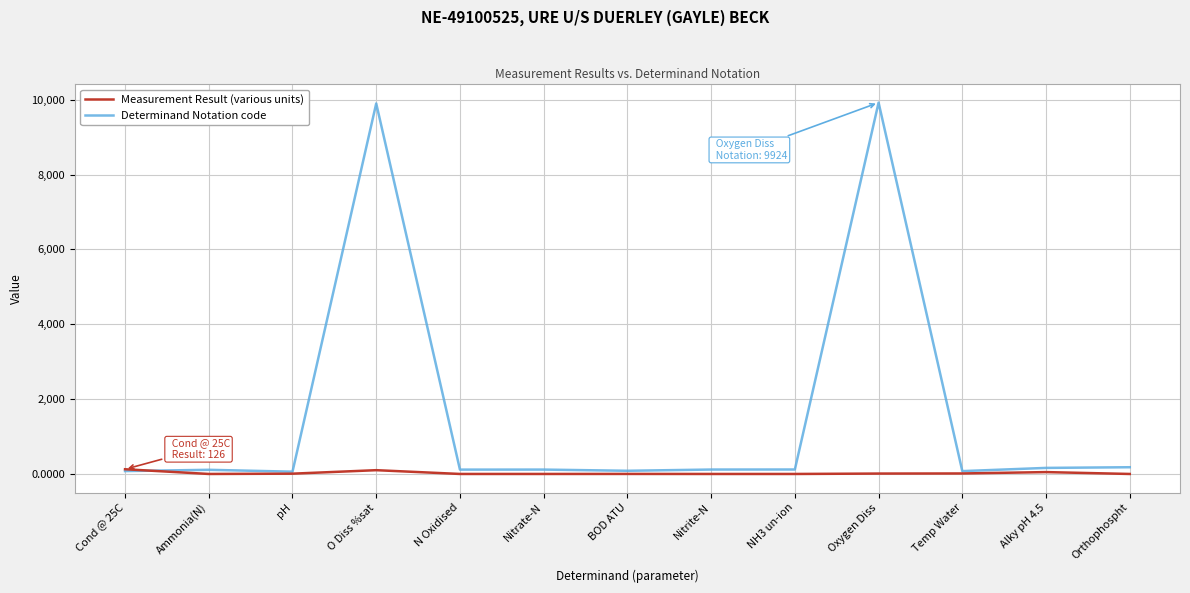

Is it true that Measurement Result (various units) equals 0.0 at Nitrite-N?

True